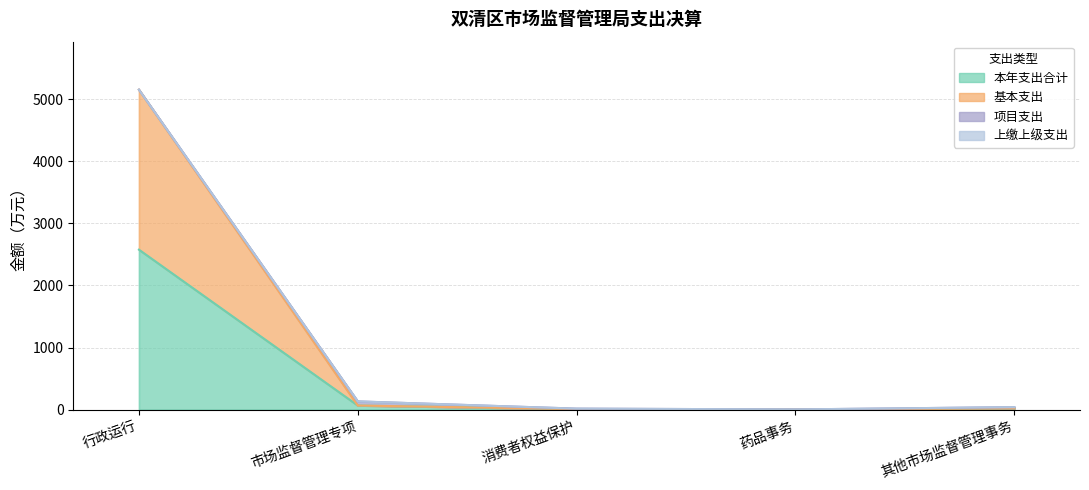

The 本年支出合计 series shows 31.0 at 其他市场监督管理事务. True or false?

False